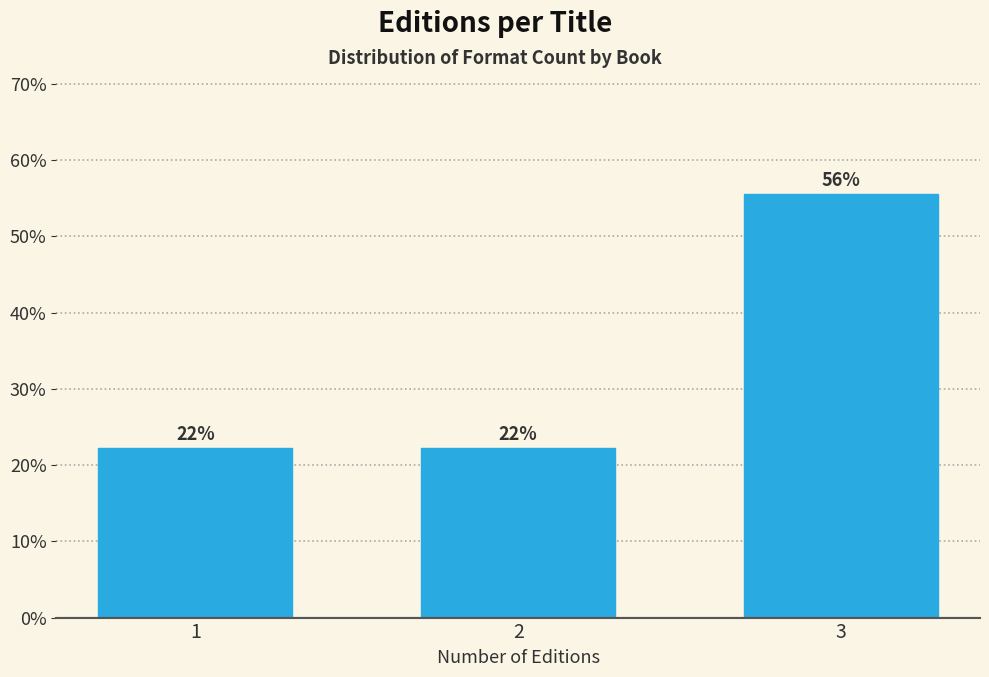

How many bars are there in total?

3